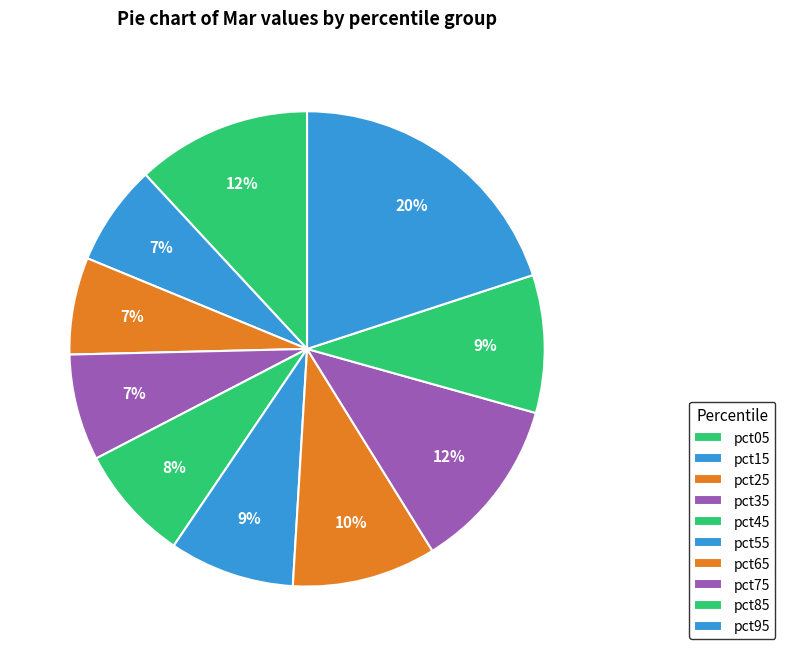

What percentage is the pct25 slice, to the nearest percent?

7%